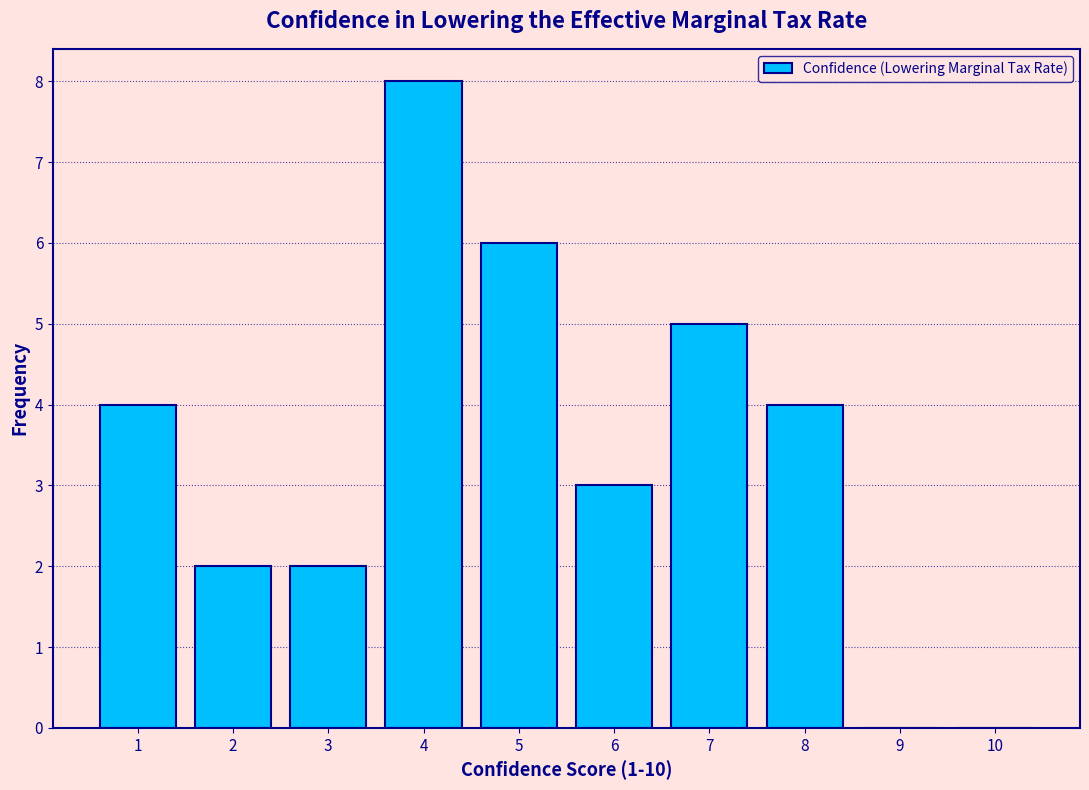

Over which range of the x-axis is the bar tallest?

3.5 to 4.5